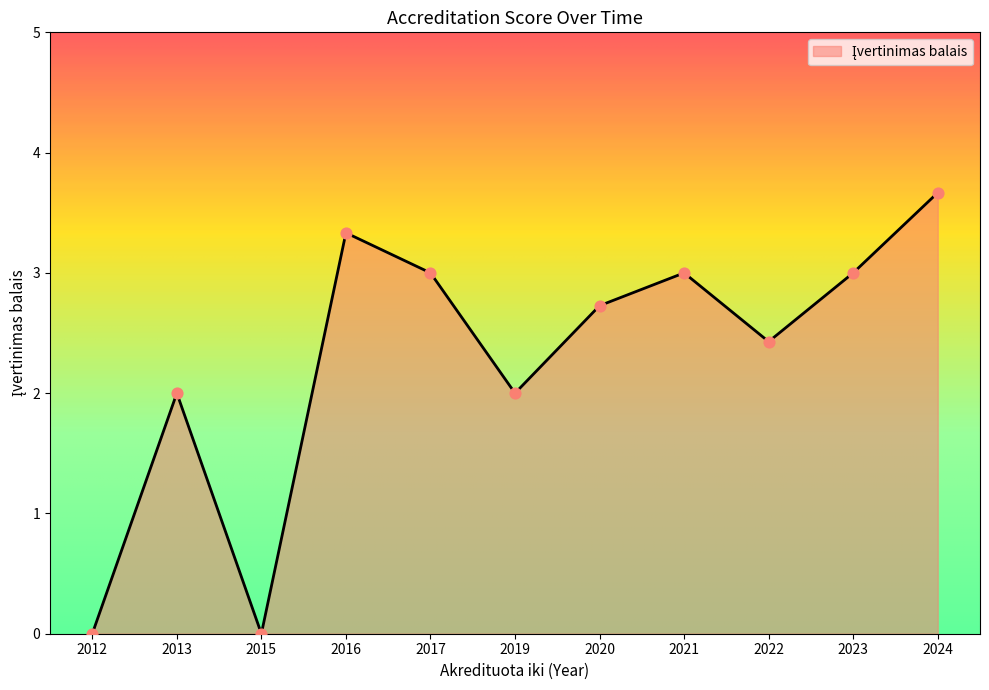

What is the change in value from 2015 to 2020?

+2.7